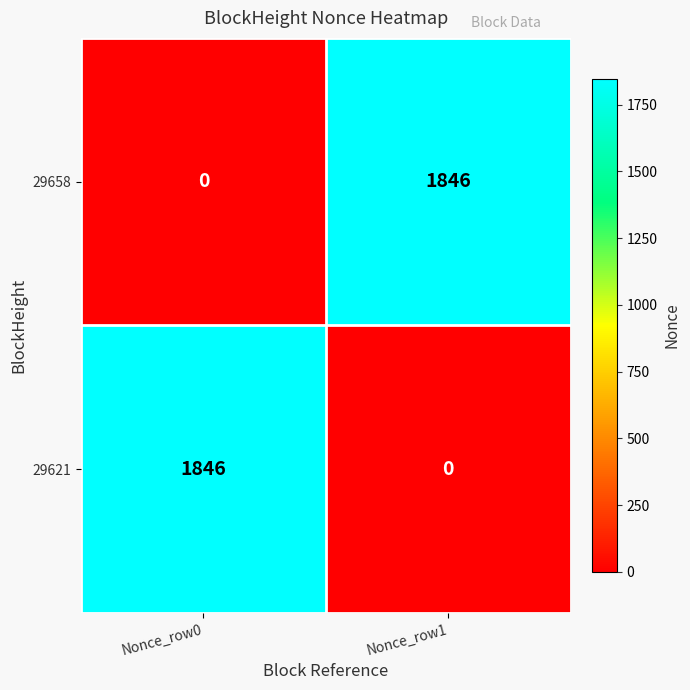

The 29621 series shows 1846 at Nonce_row0. True or false?

True